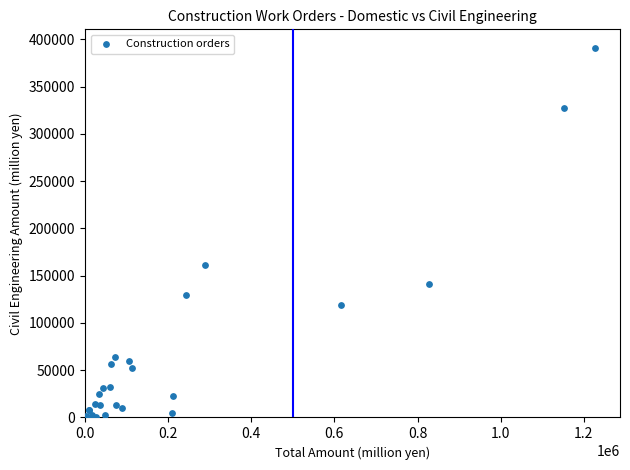

What Y value in the scatter plot is closest to 195497?

160939.6